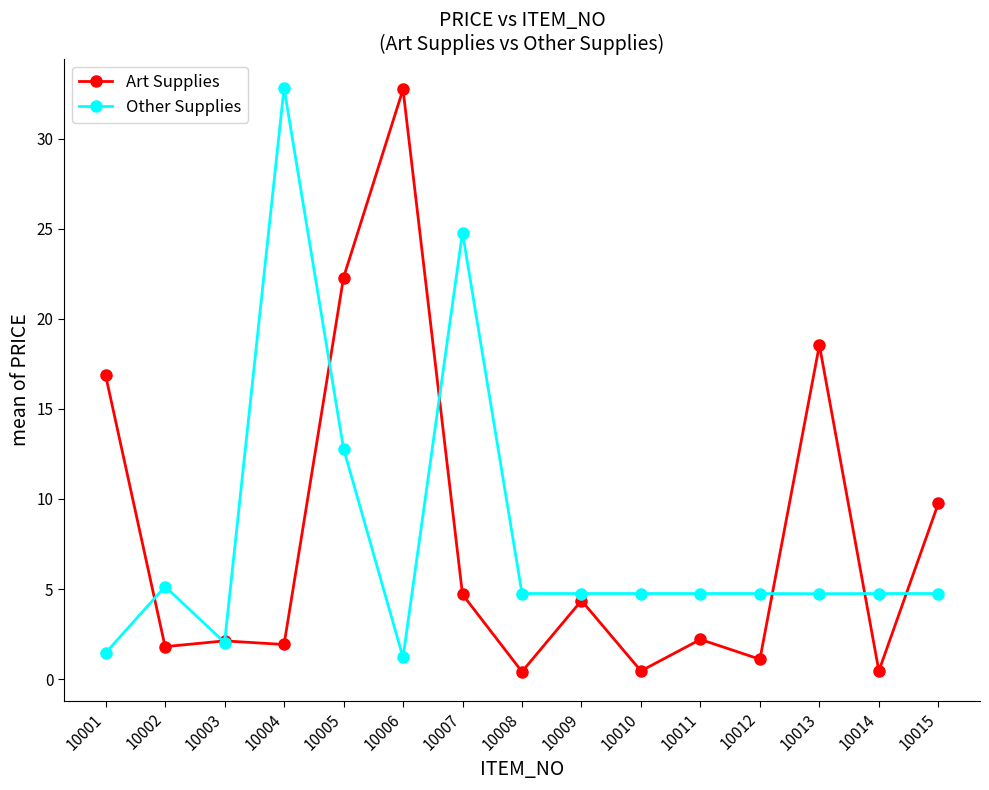

In Art Supplies, how many points are higher than both neighbors (excluding endpoints)?

5